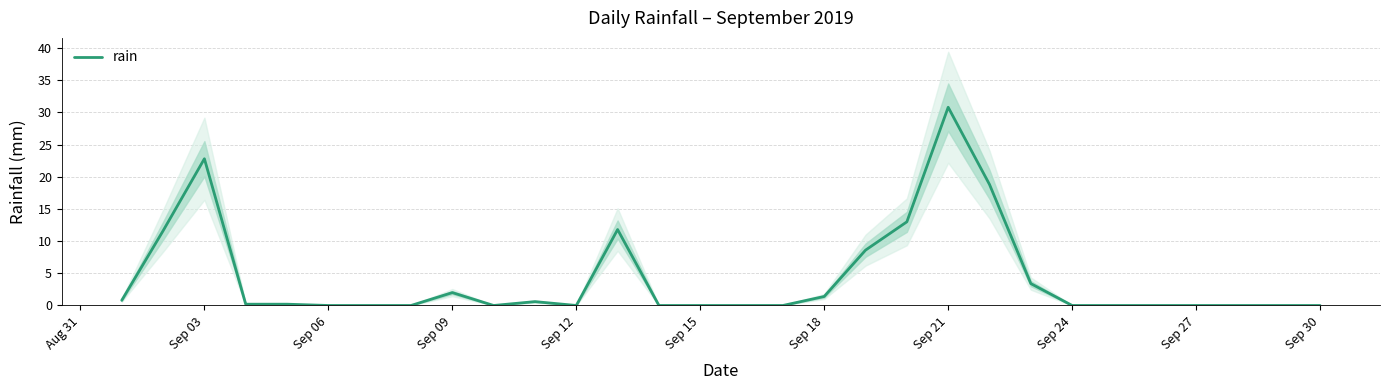

How many points are lower than both their immediate neighbors (excluding endpoints)?

2